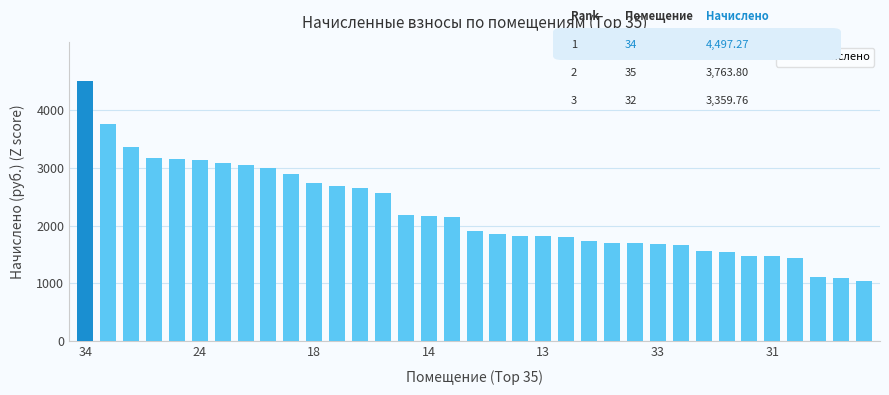

What is the value of the 19th bar from the left?

1858.6